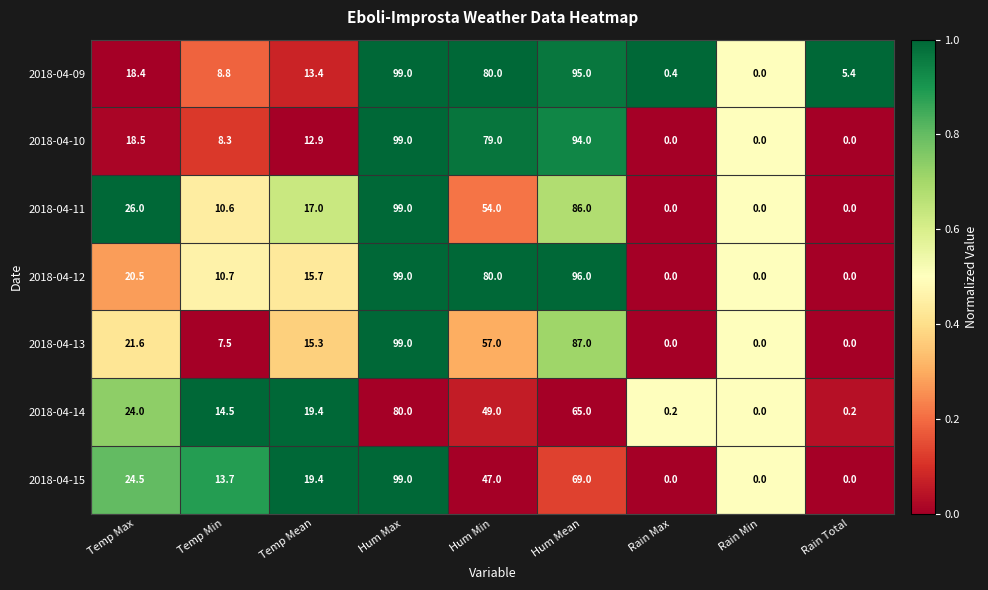

What is the total value across all series at Temp Max?

153.5